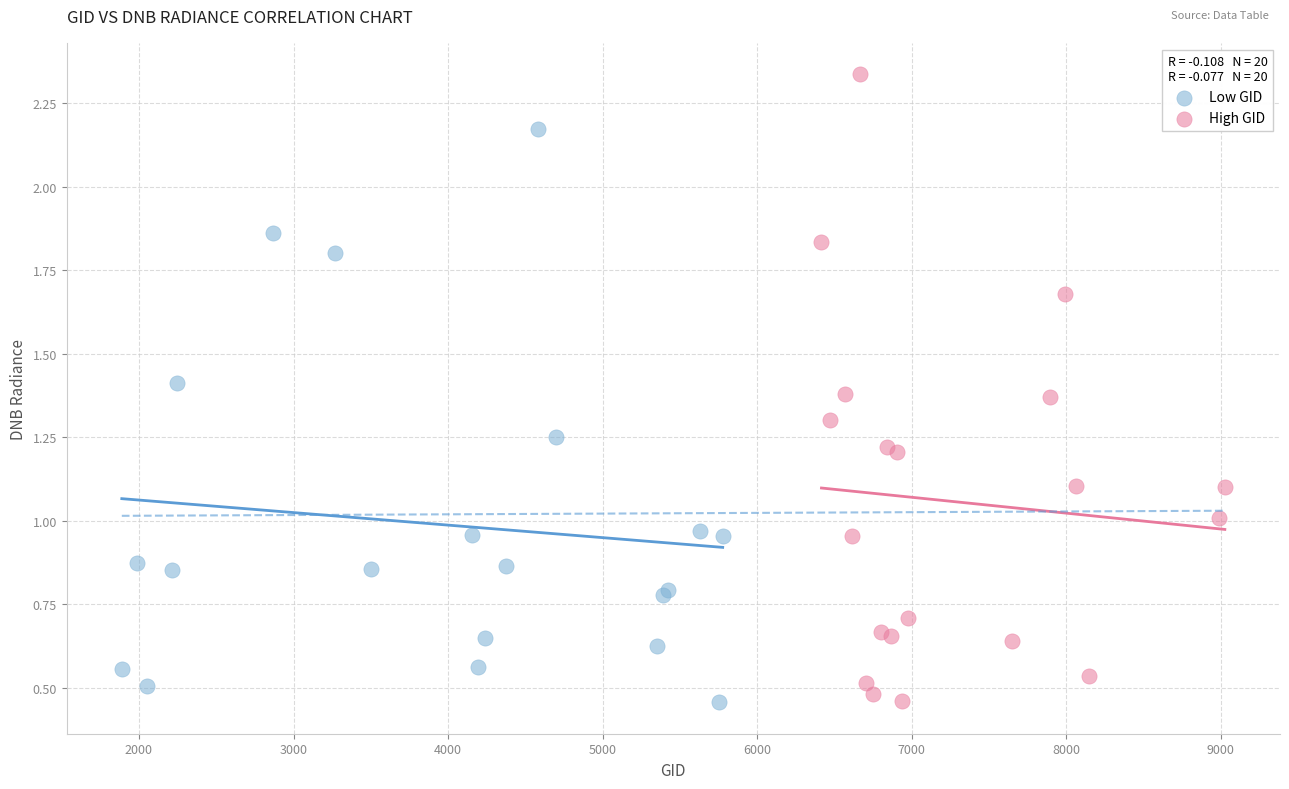

Which series has the widest spread of Y values?

High GID